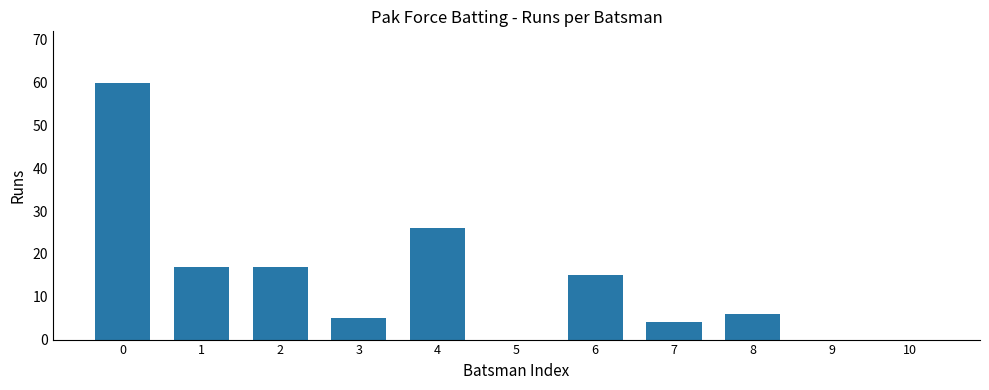

What is the ratio of the value at 1 to the value at 8?

2.8